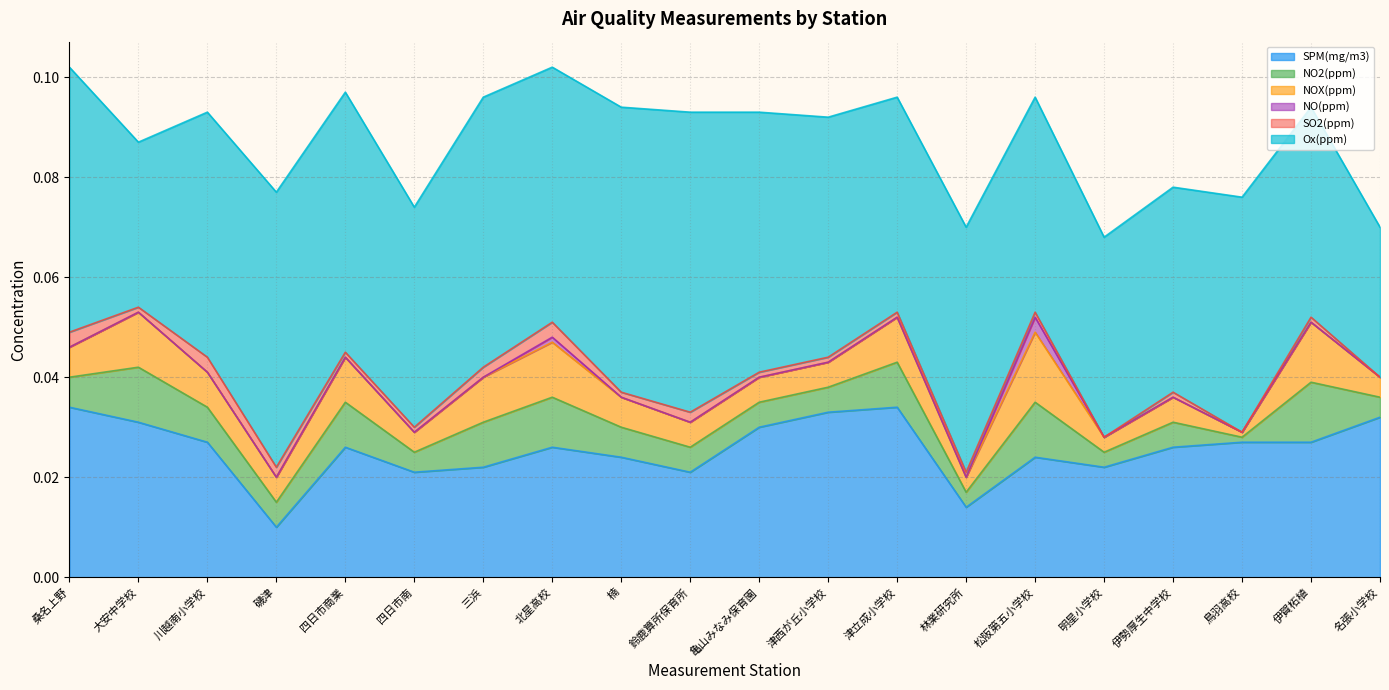

Reading left to right, transcribe all the data shown in this chart.

SPM(mg/m3): 桑名上野=0.0	大安中学校=0.0	川越南小学校=0.0	磯津=0.0	四日市商業=0.0	四日市南=0.0	三浜=0.0	北星高校=0.0	楠=0.0	鈴鹿算所保育所=0.0	亀山みなみ保育園=0.0	津西が丘小学校=0.0	津立成小学校=0.0	林業研究所=0.0	松阪第五小学校=0.0	明星小学校=0.0	伊勢厚生中学校=0.0	鳥羽高校=0.0	伊賀柘植=0.0	名張小学校=0.0
NO2(ppm): 桑名上野=0.0	大安中学校=0.0	川越南小学校=0.0	磯津=0.0	四日市商業=0.0	四日市南=0.0	三浜=0.0	北星高校=0.0	楠=0.0	鈴鹿算所保育所=0.0	亀山みなみ保育園=0.0	津西が丘小学校=0.0	津立成小学校=0.0	林業研究所=0.0	松阪第五小学校=0.0	明星小学校=0.0	伊勢厚生中学校=0.0	鳥羽高校=0.0	伊賀柘植=0.0	名張小学校=0.0
NOX(ppm): 桑名上野=0.0	大安中学校=0.0	川越南小学校=0.0	磯津=0.0	四日市商業=0.0	四日市南=0.0	三浜=0.0	北星高校=0.0	楠=0.0	鈴鹿算所保育所=0.0	亀山みなみ保育園=0.0	津西が丘小学校=0.0	津立成小学校=0.0	林業研究所=0.0	松阪第五小学校=0.0	明星小学校=0.0	伊勢厚生中学校=0.0	鳥羽高校=0.0	伊賀柘植=0.0	名張小学校=0.0
NO(ppm): 桑名上野=0.0	大安中学校=0.0	川越南小学校=0.0	磯津=0.0	四日市商業=0.0	四日市南=0.0	三浜=0.0	北星高校=0.0	楠=0.0	鈴鹿算所保育所=0.0	亀山みなみ保育園=0.0	津西が丘小学校=0.0	津立成小学校=0.0	林業研究所=0.0	松阪第五小学校=0.0	明星小学校=0.0	伊勢厚生中学校=0.0	鳥羽高校=0.0	伊賀柘植=0.0	名張小学校=0.0
SO2(ppm): 桑名上野=0.0	大安中学校=0.0	川越南小学校=0.0	磯津=0.0	四日市商業=0.0	四日市南=0.0	三浜=0.0	北星高校=0.0	楠=0.0	鈴鹿算所保育所=0.0	亀山みなみ保育園=0.0	津西が丘小学校=0.0	津立成小学校=0.0	林業研究所=0.0	松阪第五小学校=0.0	明星小学校=0.0	伊勢厚生中学校=0.0	鳥羽高校=0.0	伊賀柘植=0.0	名張小学校=0.0
Ox(ppm): 桑名上野=0.1	大安中学校=0.0	川越南小学校=0.0	磯津=0.1	四日市商業=0.1	四日市南=0.0	三浜=0.1	北星高校=0.1	楠=0.1	鈴鹿算所保育所=0.1	亀山みなみ保育園=0.1	津西が丘小学校=0.0	津立成小学校=0.0	林業研究所=0.0	松阪第五小学校=0.0	明星小学校=0.0	伊勢厚生中学校=0.0	鳥羽高校=0.0	伊賀柘植=0.0	名張小学校=0.0